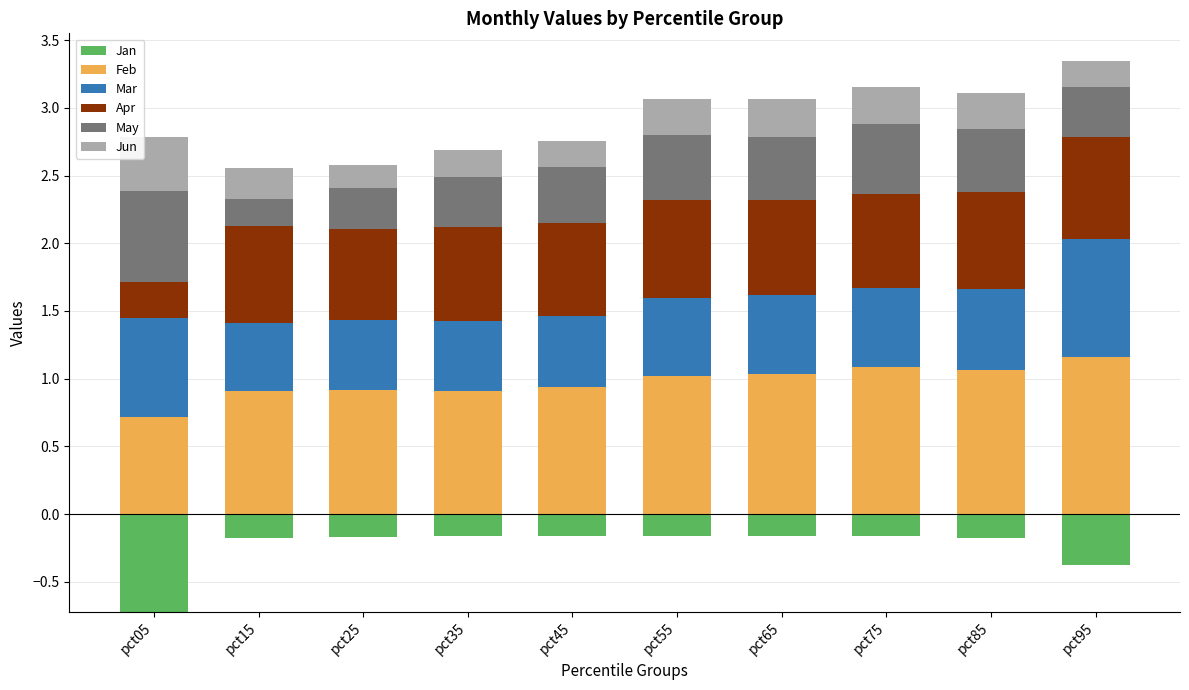

What are all the series names shown in the legend?

Jan, Feb, Mar, Apr, May, Jun